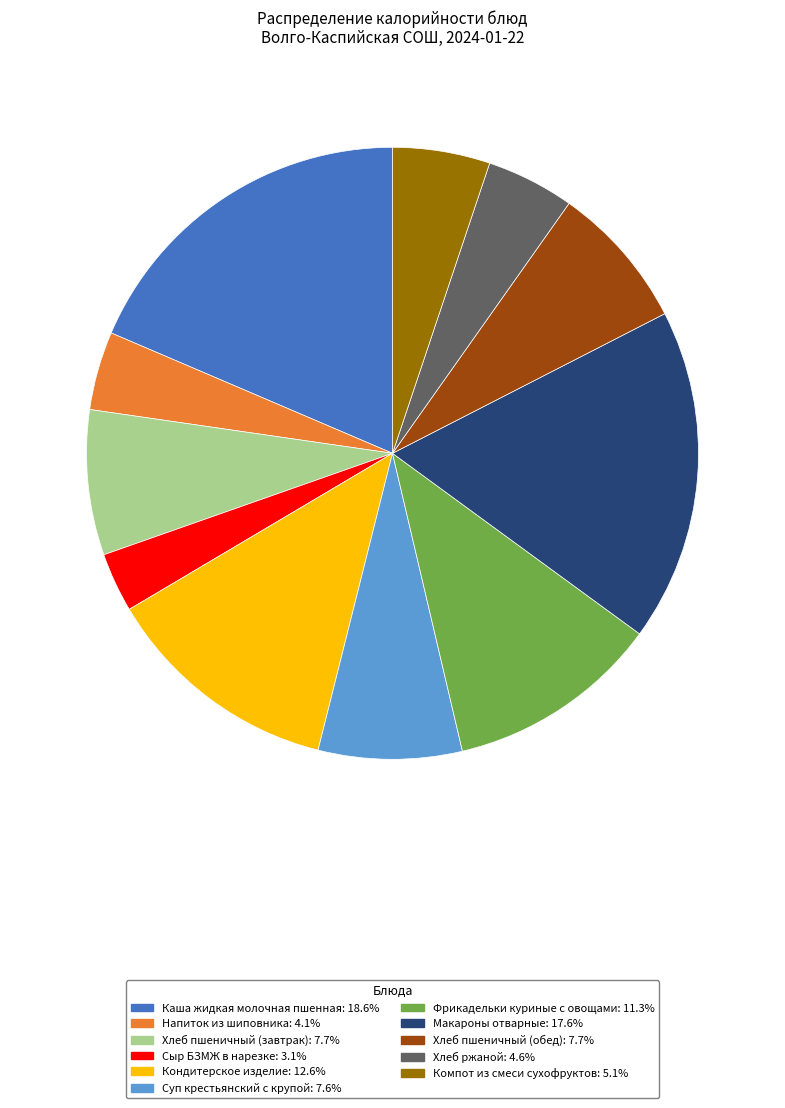

True or false: Компот из смеси сухофруктов accounts for 5% of the total.

True